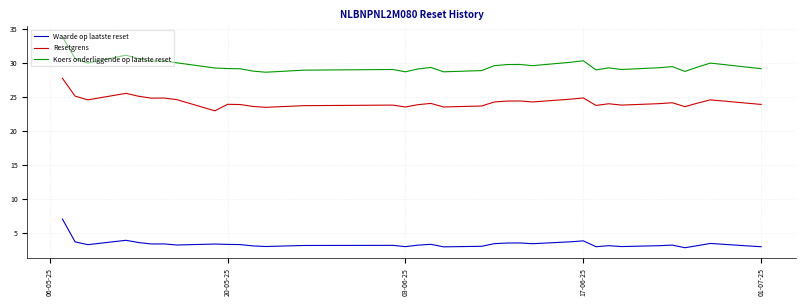

List the series in order of their peak value, highest first.

Koers onderliggende op laatste reset, Resetgrens, Waarde op laatste reset